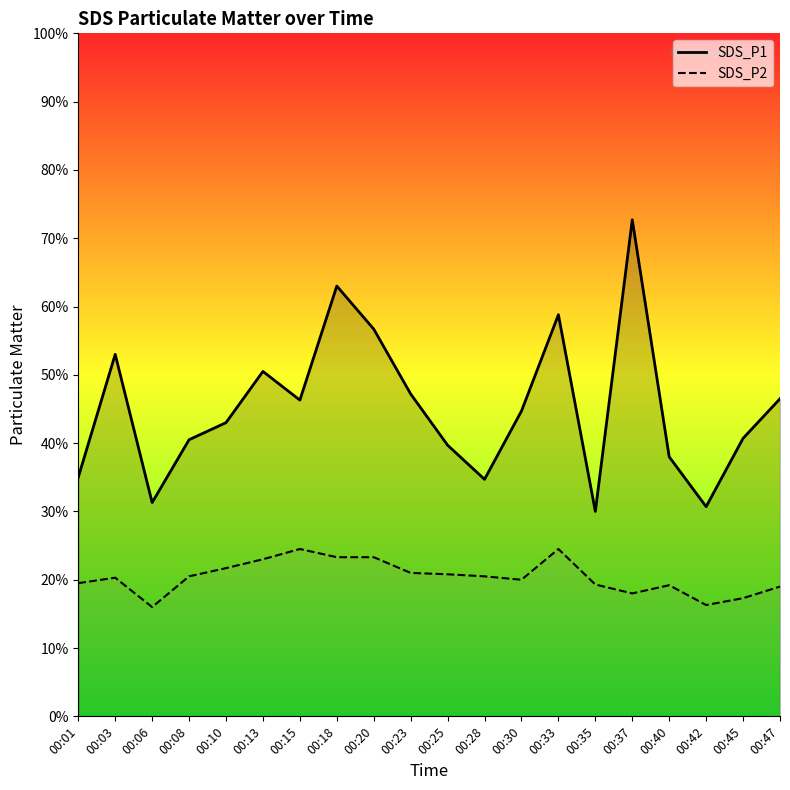

At 00:01, list the series in order from largest to smallest.

SDS_P1, SDS_P2